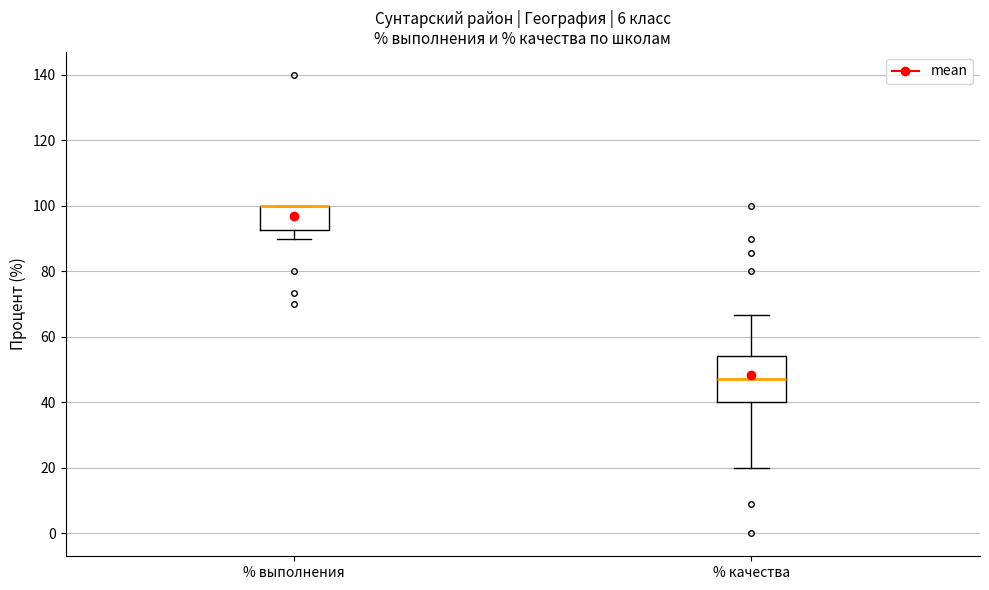

Reading left to right, read every box against the y-axis: the position of its median line, the range the box covers, and the ends of its whiskers. The values are not printed on the chart, so give them approximately, as read against the axis.

% выполнения: median 100 (drawn on the box's upper edge), box 92 to 100, whiskers 90 to 100
% качества: median 48, box 40 to 54, whiskers 20 to 66